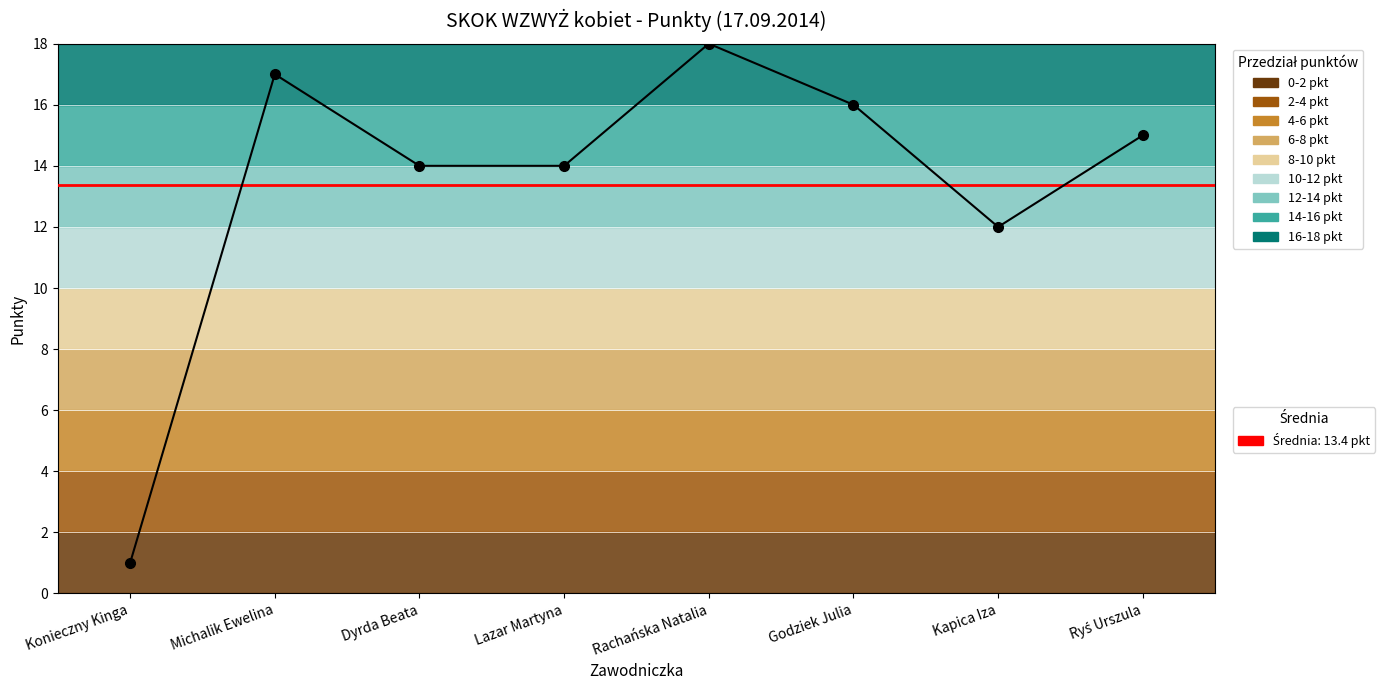

How many points are lower than both their immediate neighbors (excluding endpoints)?

1